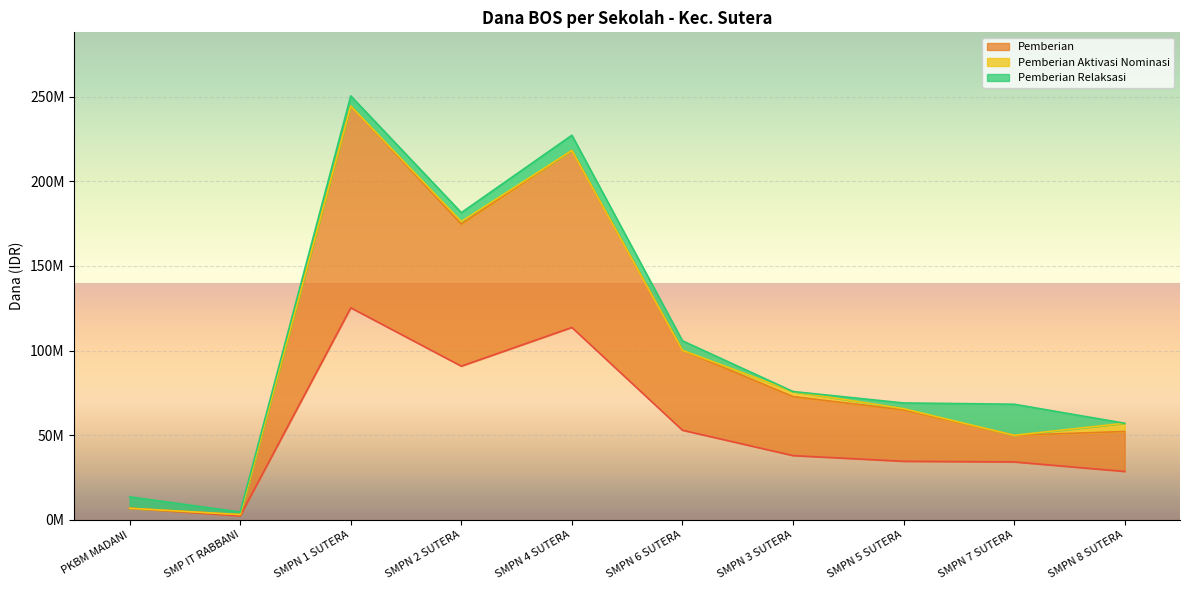

True or false: Dana Disalurkan has a value of 92344760 at SMPN 6 SUTERA.

False